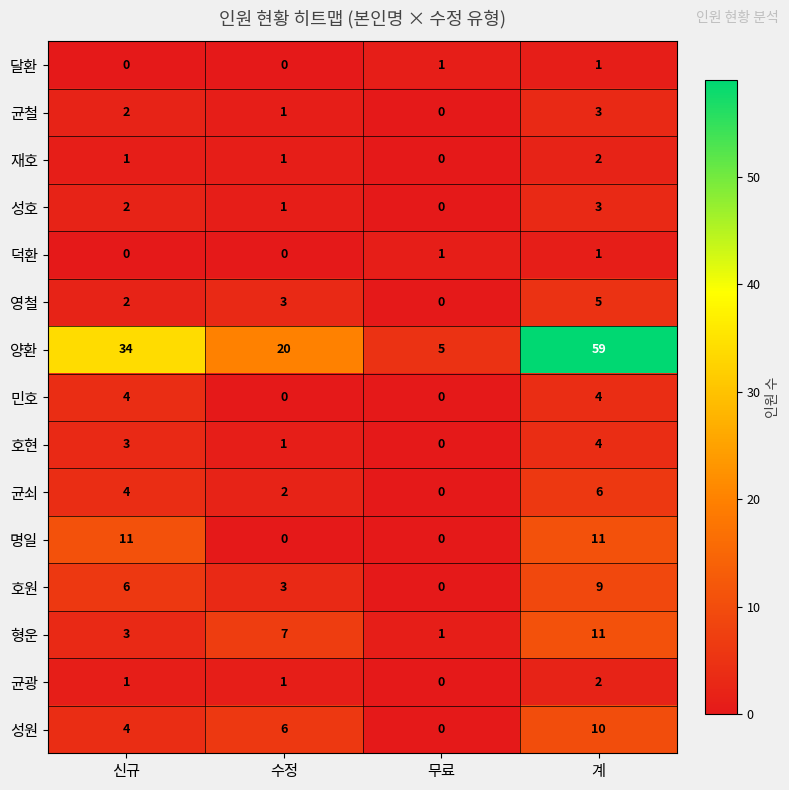

Which series changed the most between 수정 and 무료?

양환